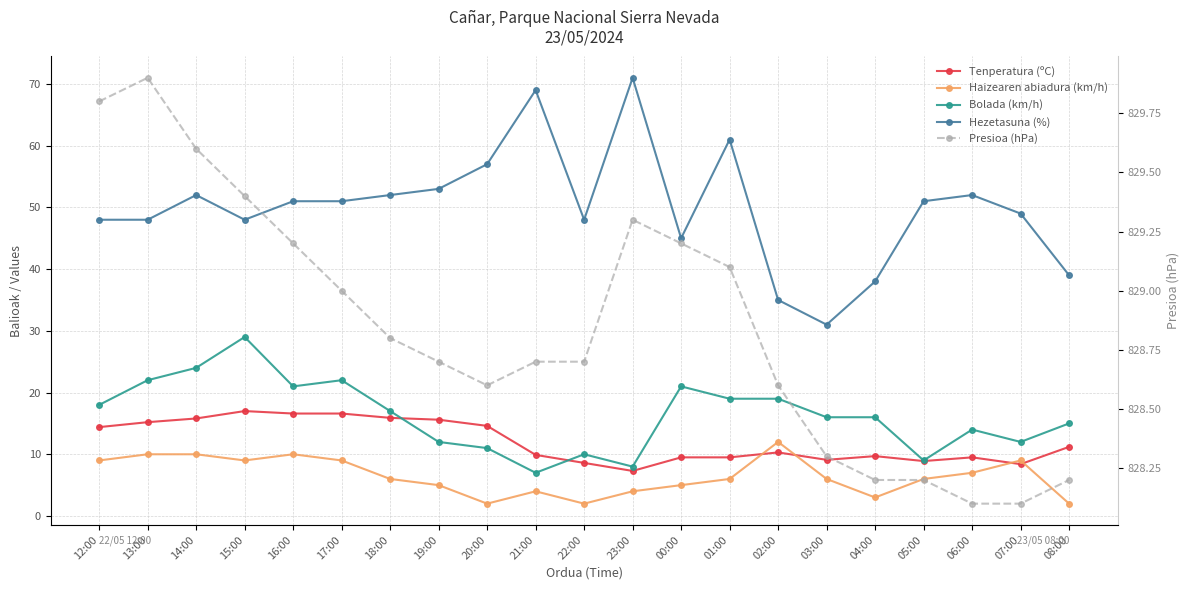

True or false: Presioa (hPa) and Hezetasuna (%) intersect in this chart.

False